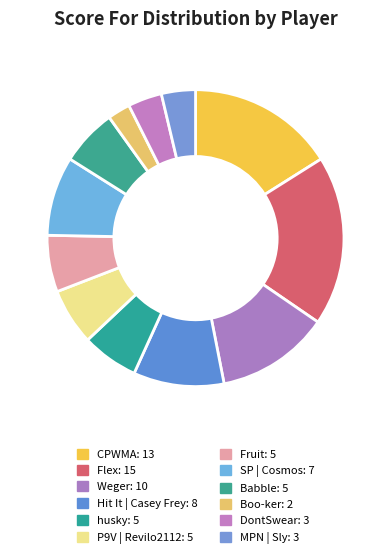

What percentage do Fruit and Babble together represent?

12.3%